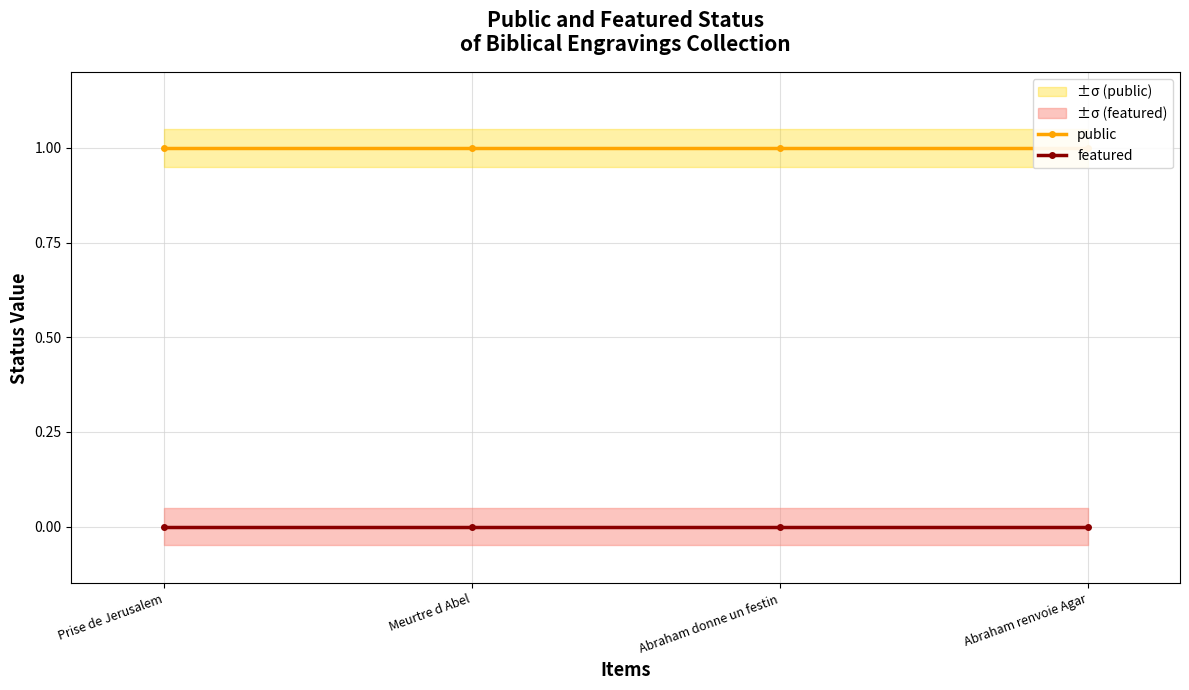

Read the public value at Abraham renvoie Agar.

1